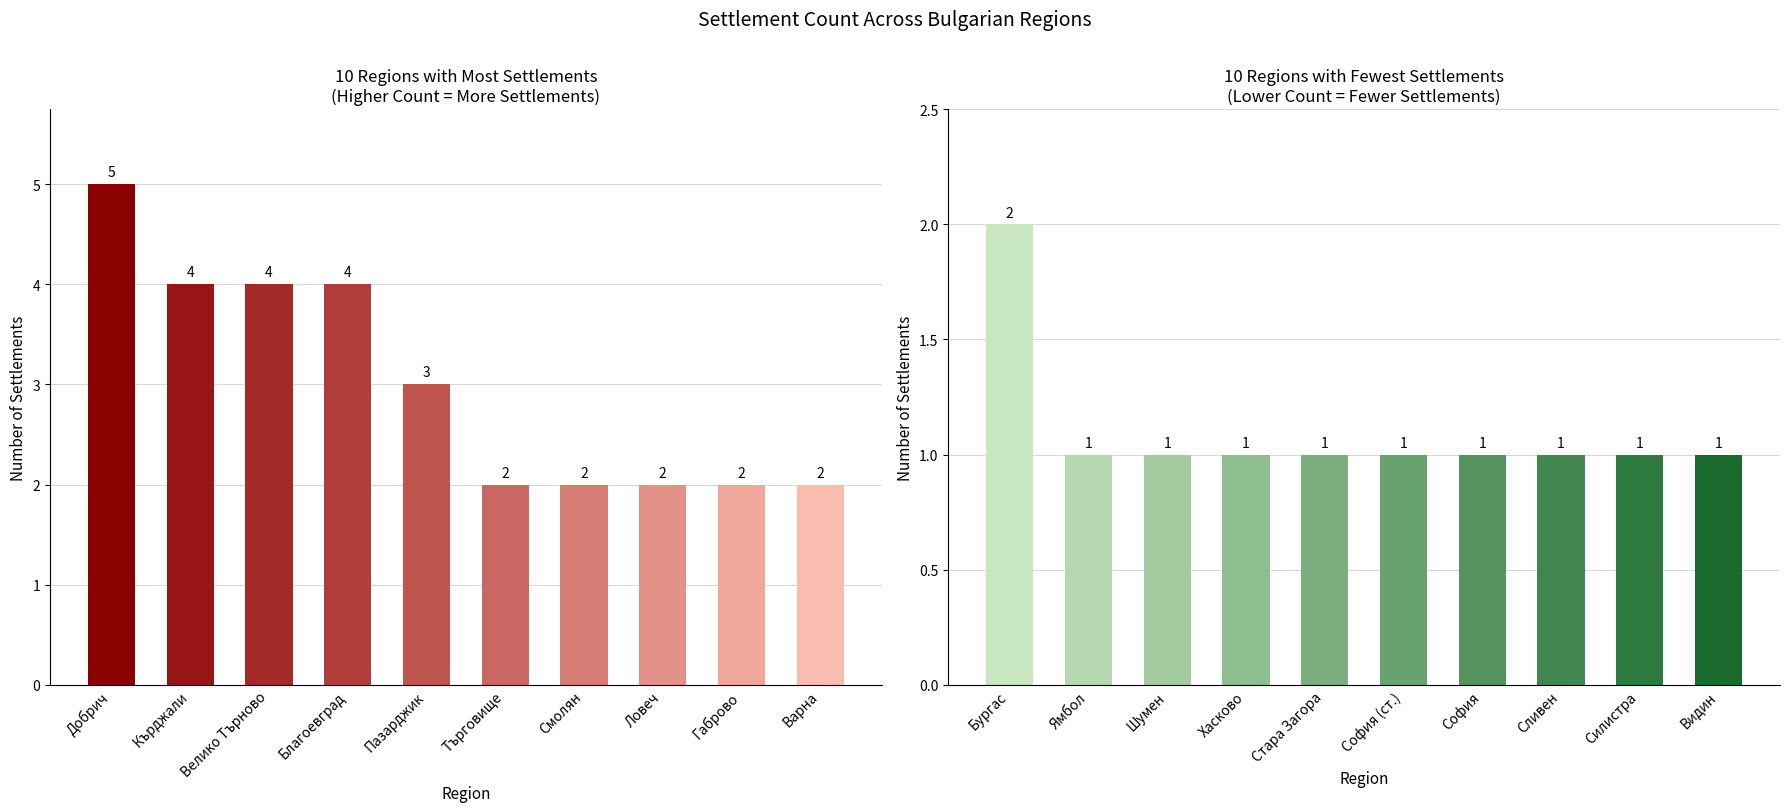

What position from the left is Смолян?

7